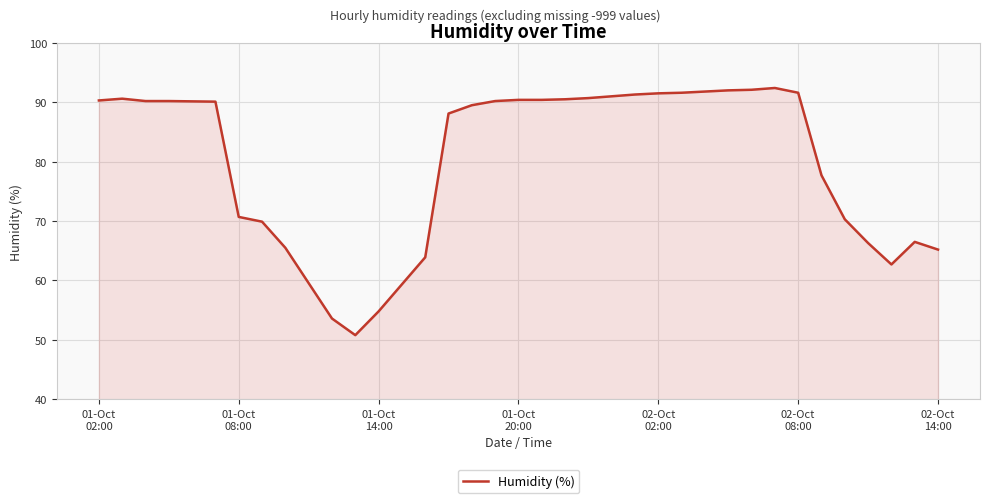

What is the difference between the maximum and minimum values?

41.6